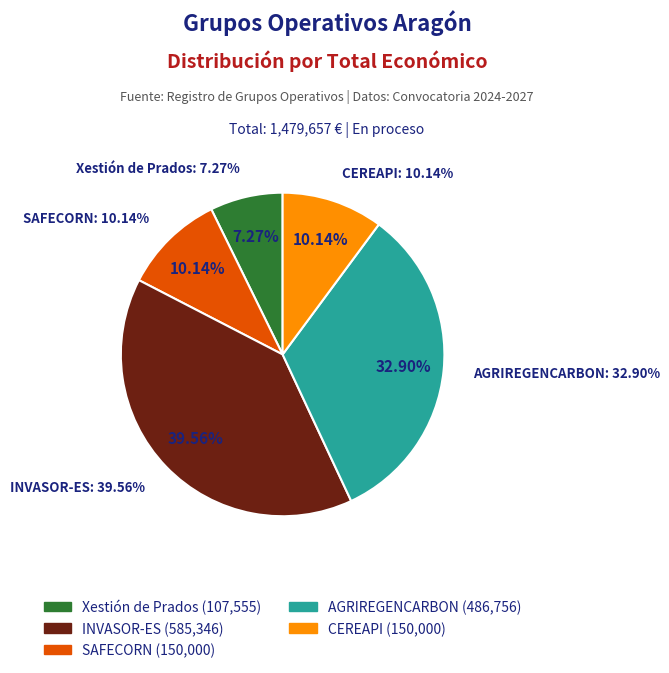

To the nearest percent, what is the difference between the INVASOR-ES and CEREAPI slice percentages?

29%